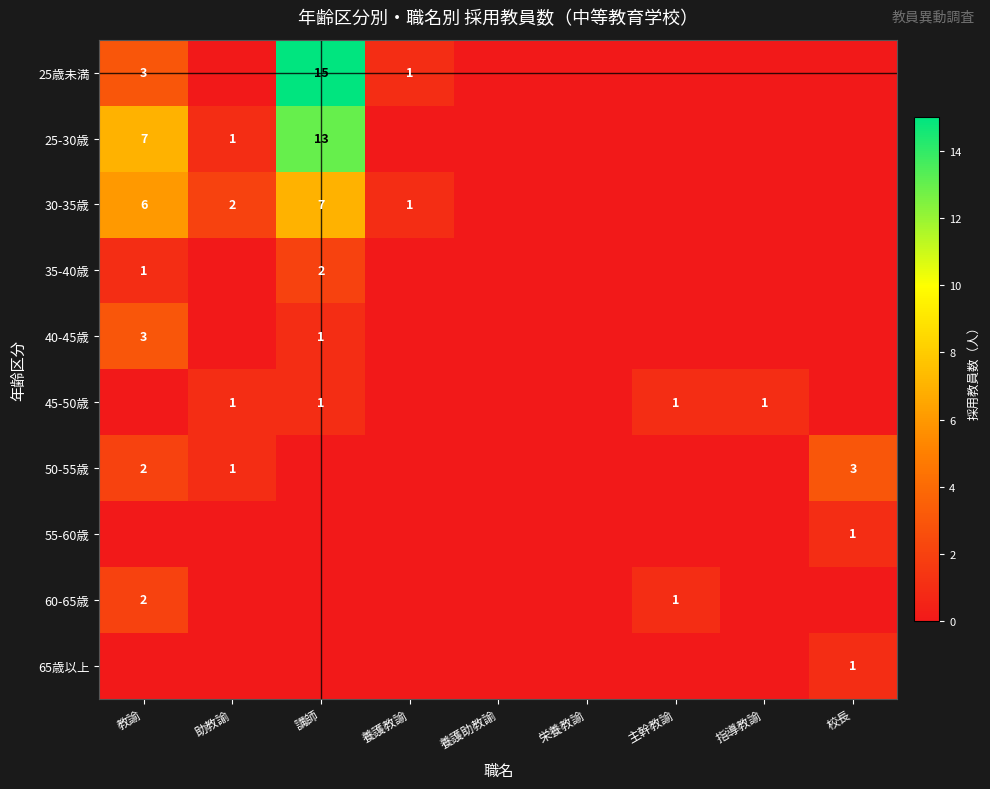

The value of 25歳未満 at 講師 is 10. True or false?

False